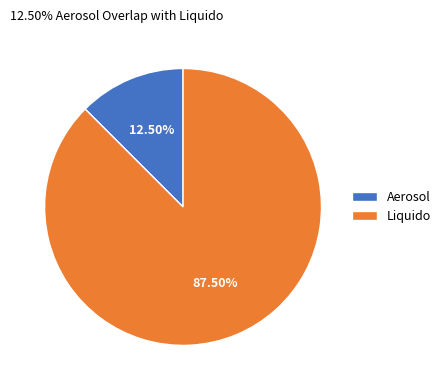

What is the ratio of the value at Liquido to the value at Aerosol?

7.0